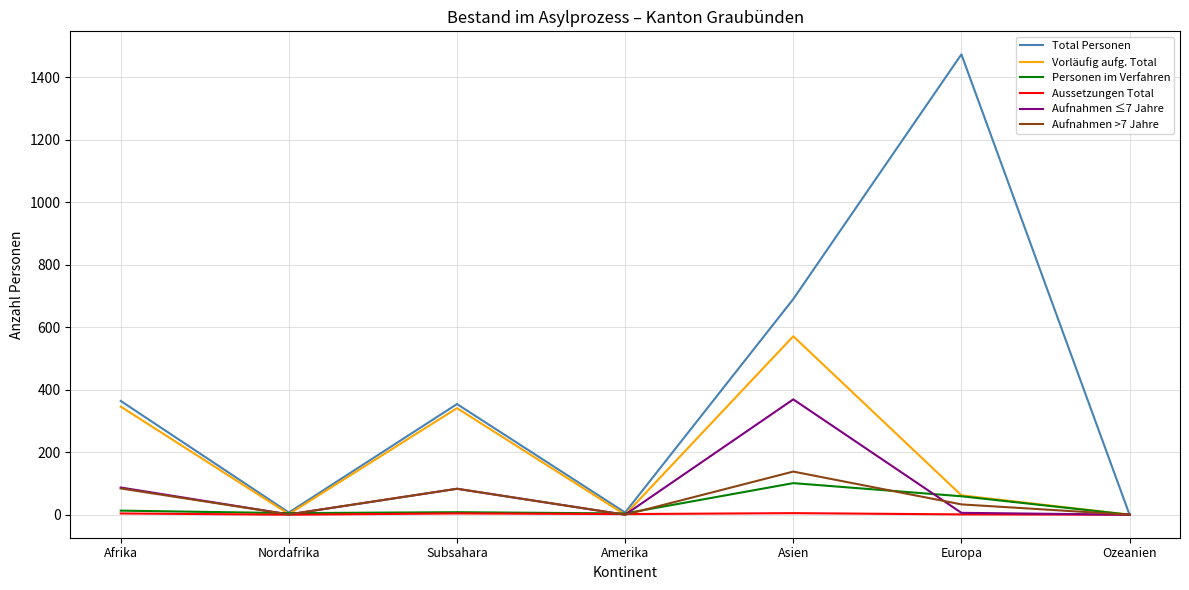

At which label is Personen im Verfahren closest to 50?

Europa